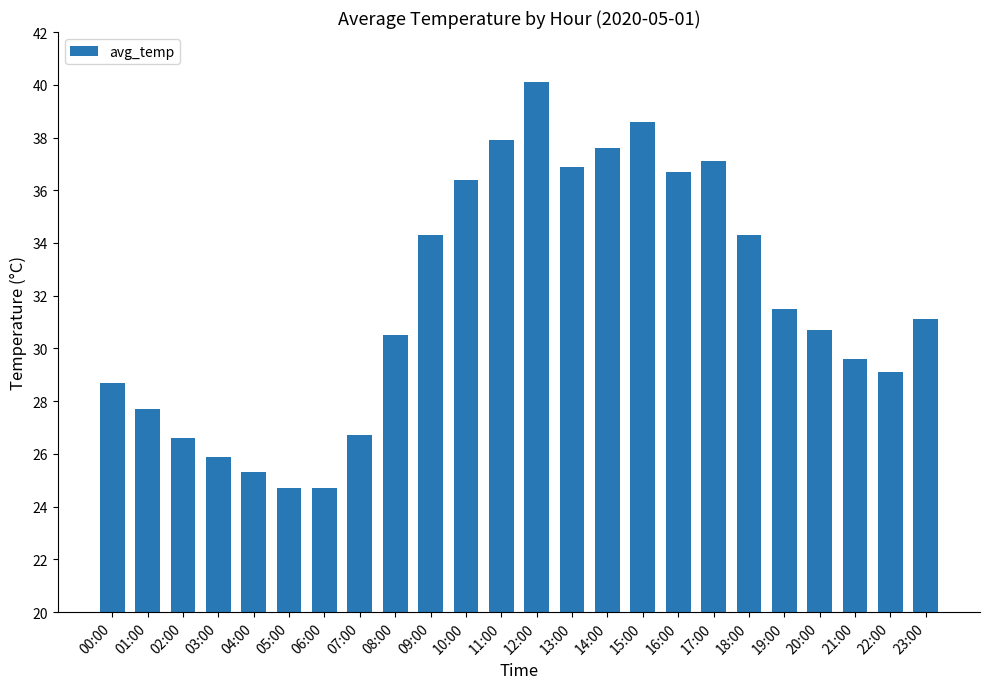

What position from the left is 04:00?

5